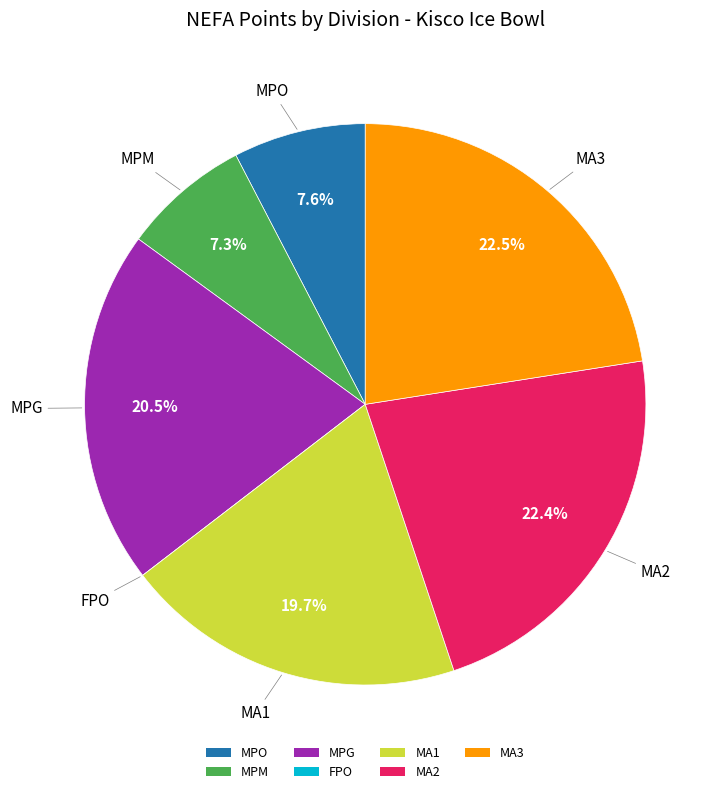

Between MA1 and MPG, which is larger?

MPG